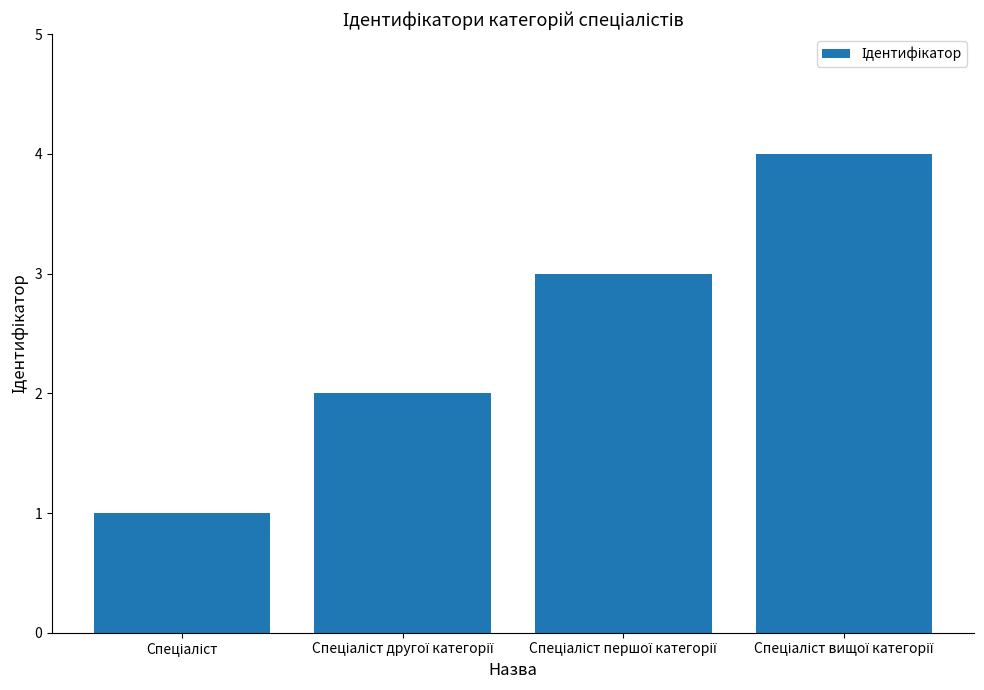

What is the difference between the maximum and minimum values?

3